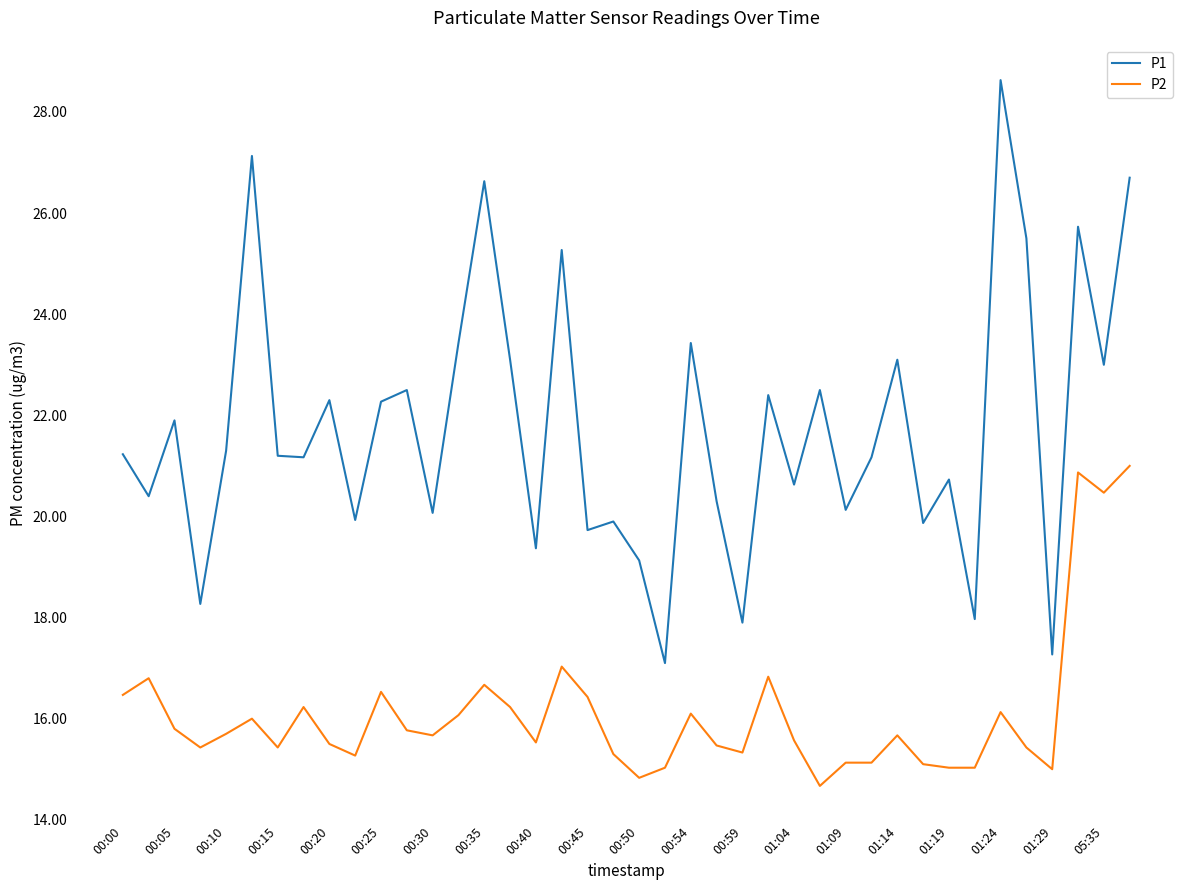

How many interior local valleys does the P1 series have?

15